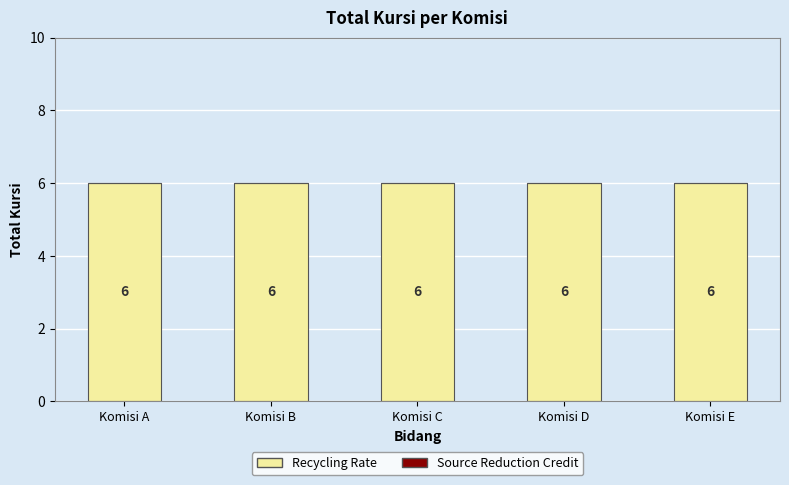

Rank the categories by Source Reduction Credit value from lowest to highest.

Komisi A, Komisi B, Komisi C, Komisi D, Komisi E